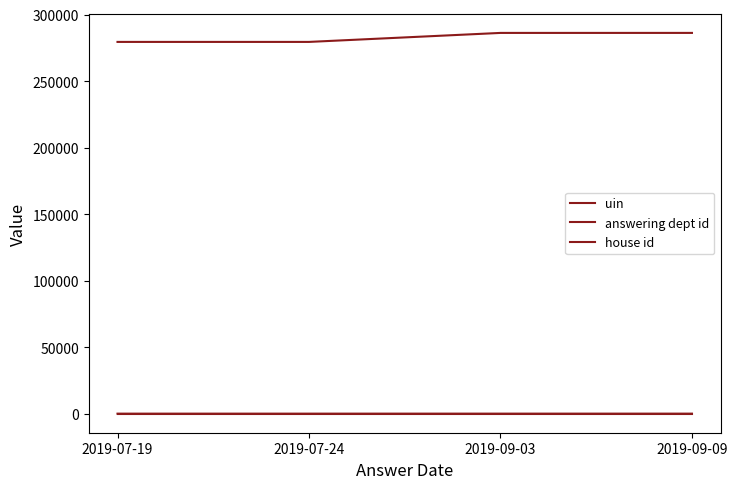

Does the chart display data point markers on the line(s)?

No